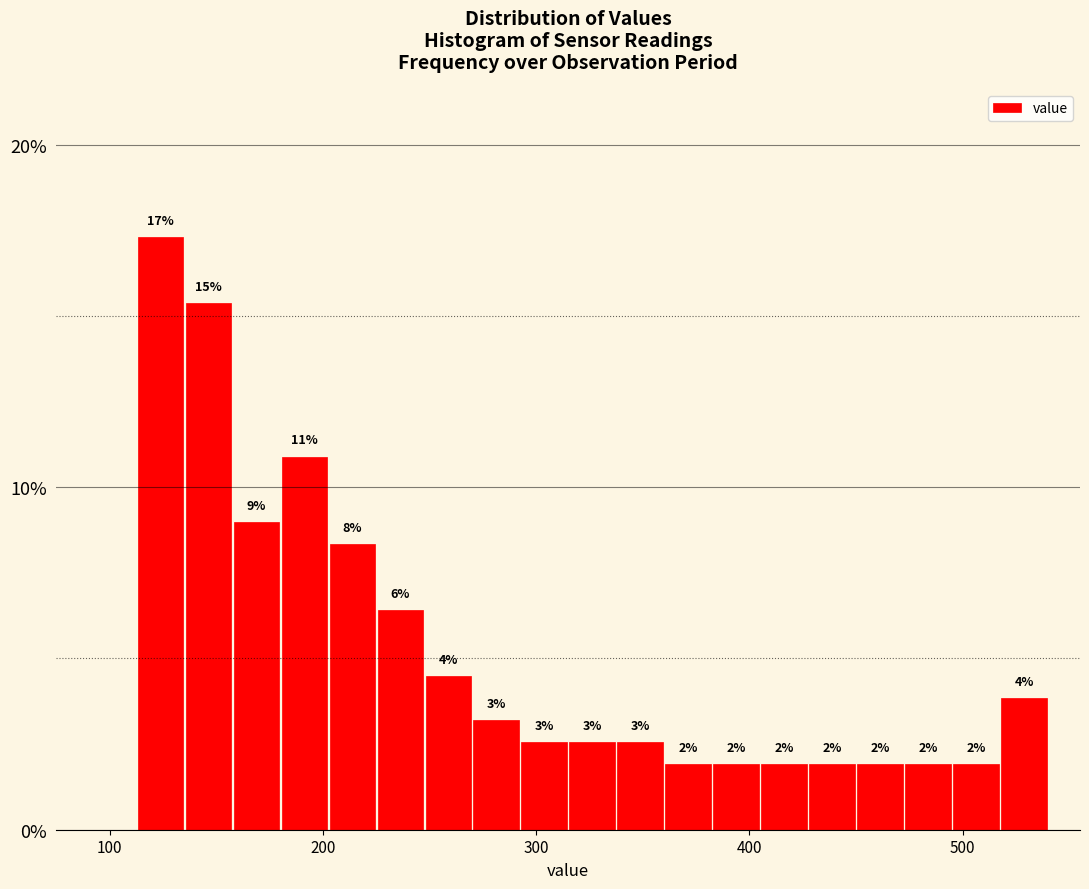

Read against the x-axis, roughly where is the centre of the tallest bar?

120